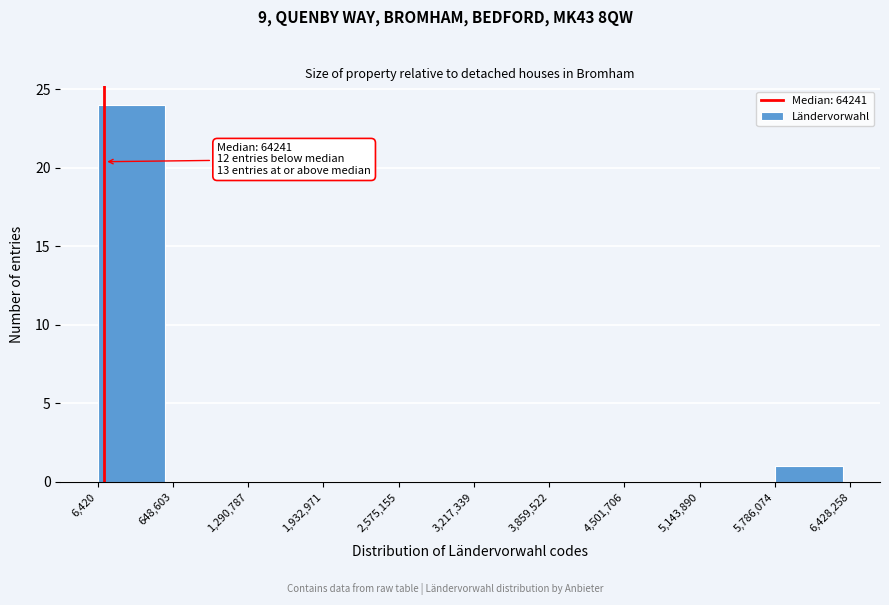

Which range on the x-axis has the tallest bar?

6,420 to 648,603